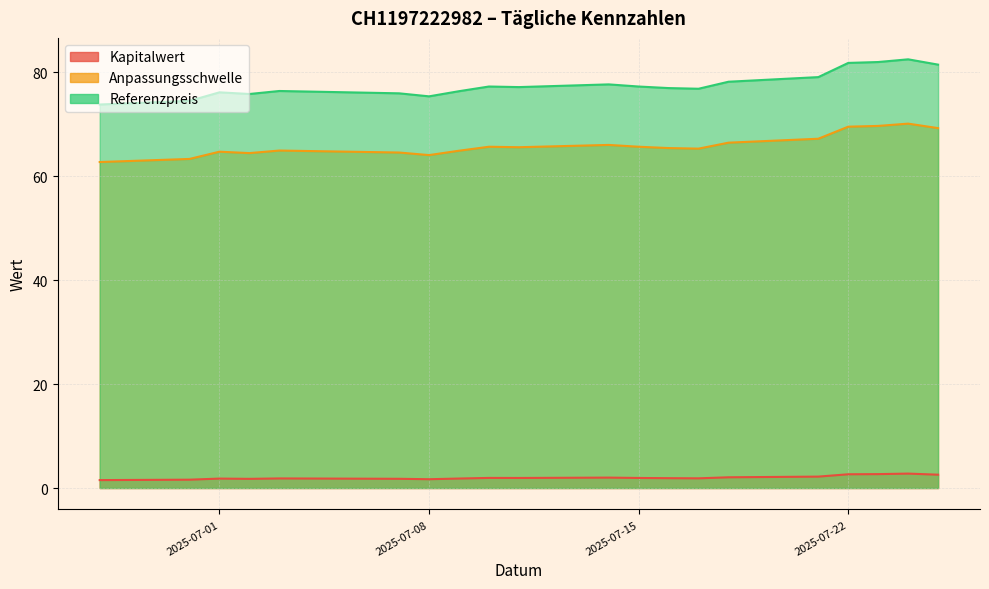

The value of Referenzpreis at 2025-07-14 is 77.6. True or false?

True